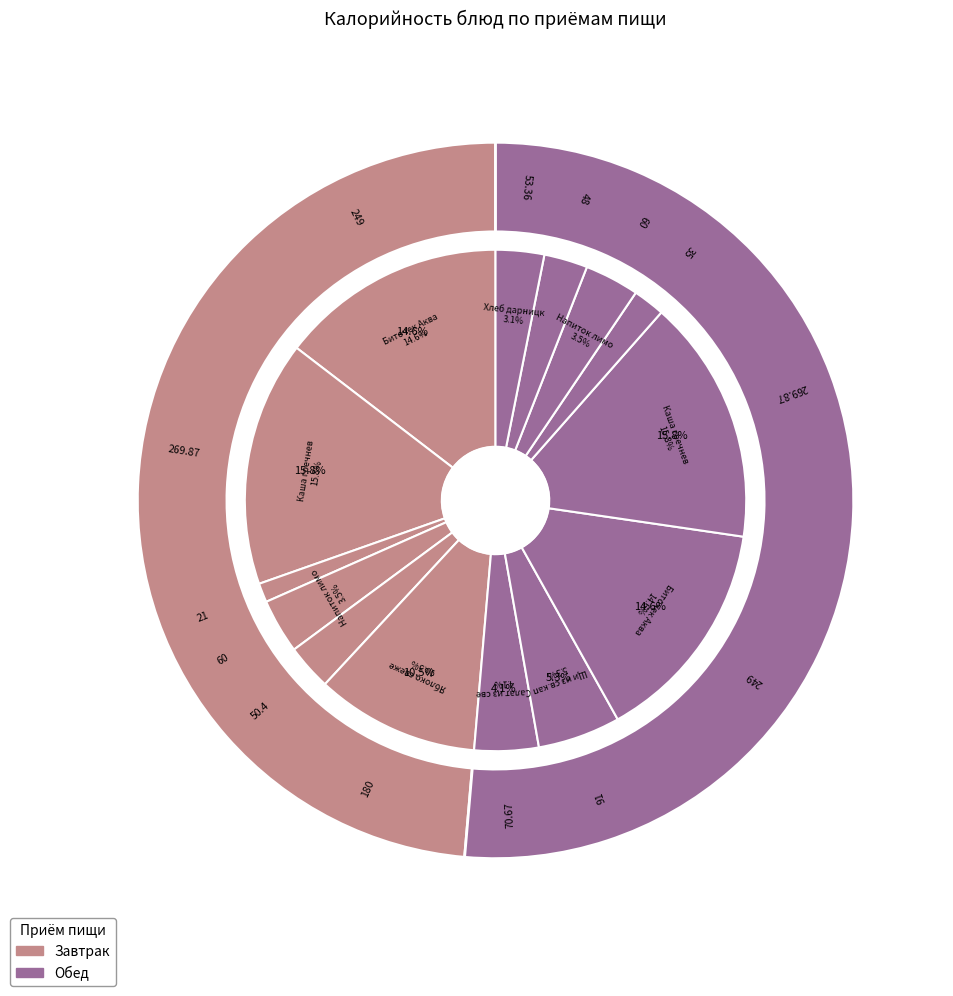

Which slice is the smallest?

Соус томатный